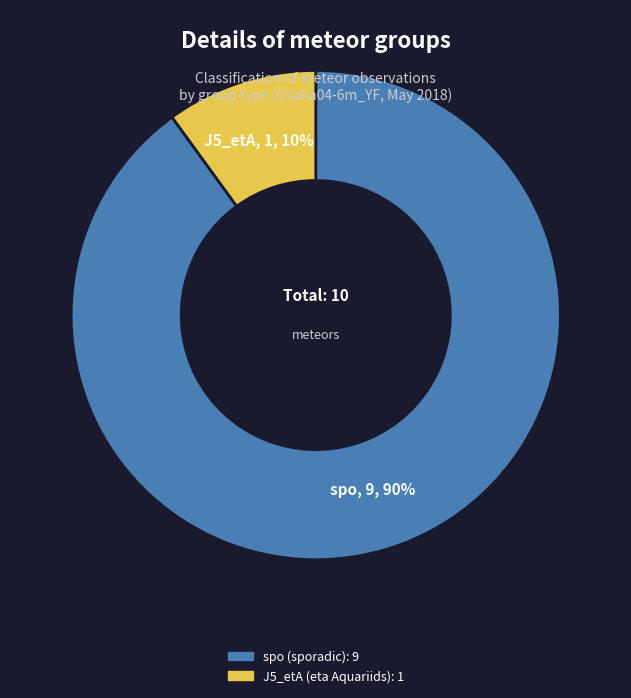

Which category has the biggest portion of the pie?

spo